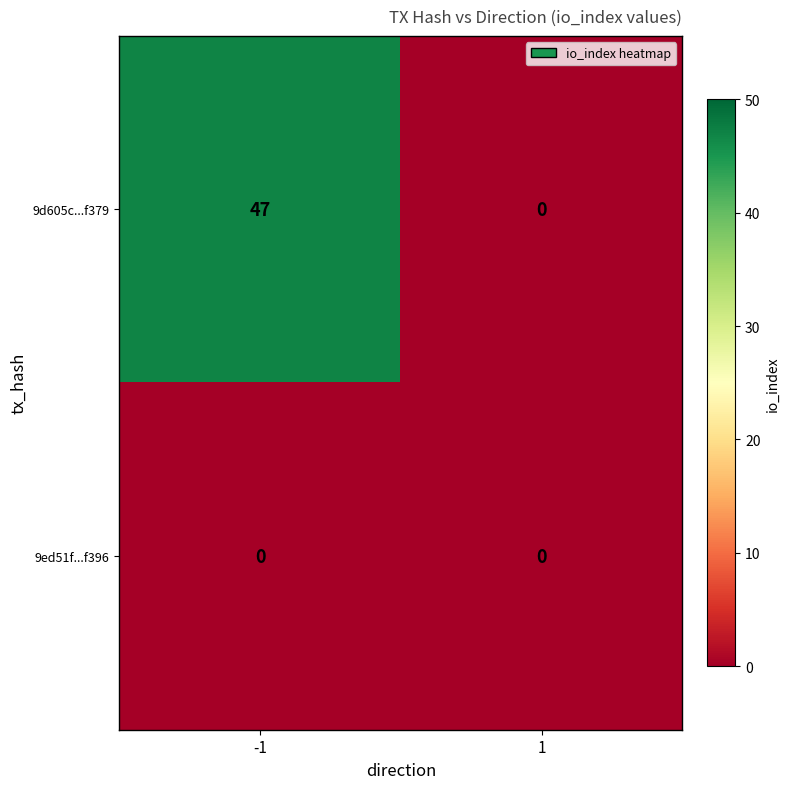

Which category has the highest value across all series?

-1